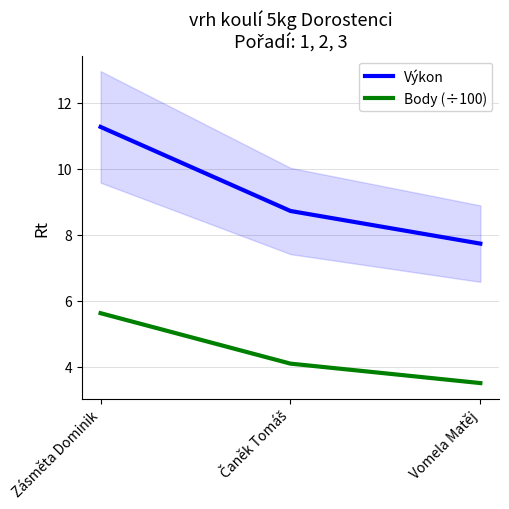

What is the label of the 3rd point from the left?

Vomela Matěj